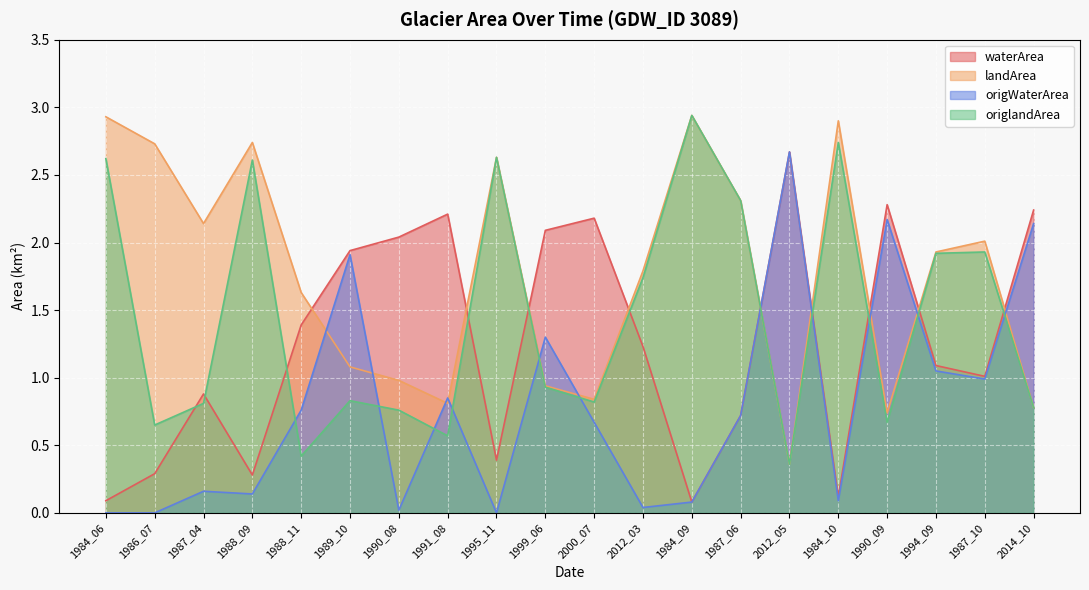

What position from the left is 1994_09?

18